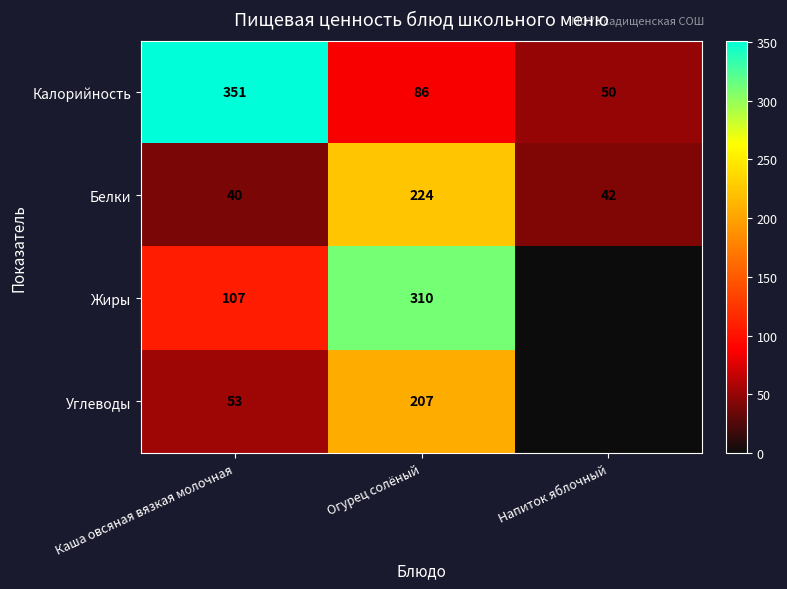

The value of Калорийность at Напиток яблочный is 50. True or false?

True